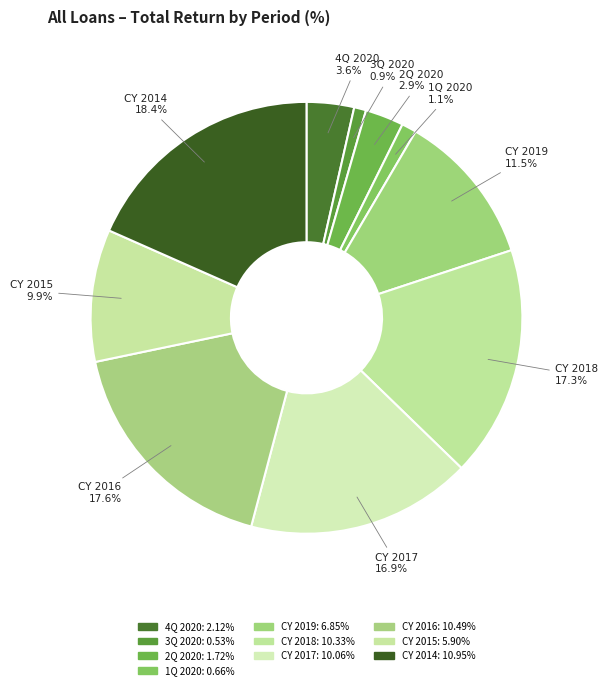

Do CY 2019 and CY 2016 together represent more than half of the pie?

No